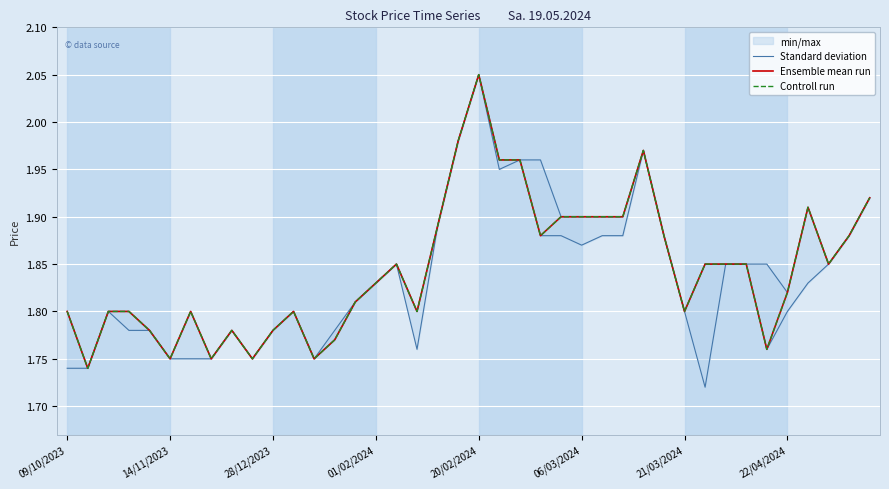

What is the difference between the maximum and minimum values in the Standard deviation series?

0.3